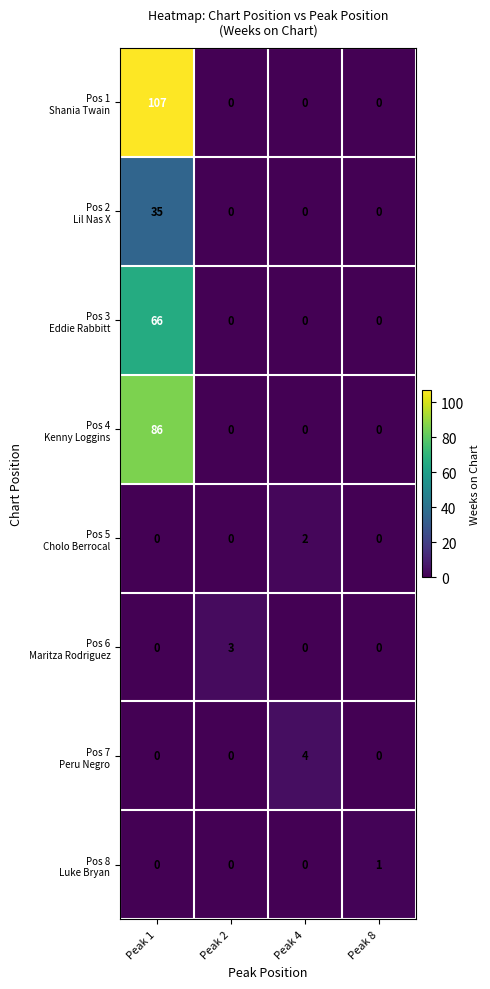

What is the total value across all series at Peak 1?

294